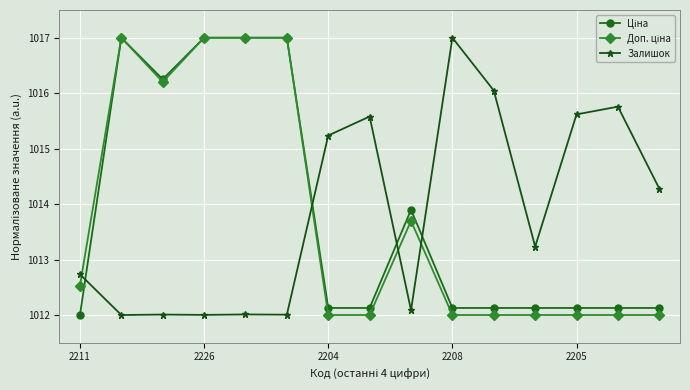

At how many categories does at least one series exceed 1015?

11